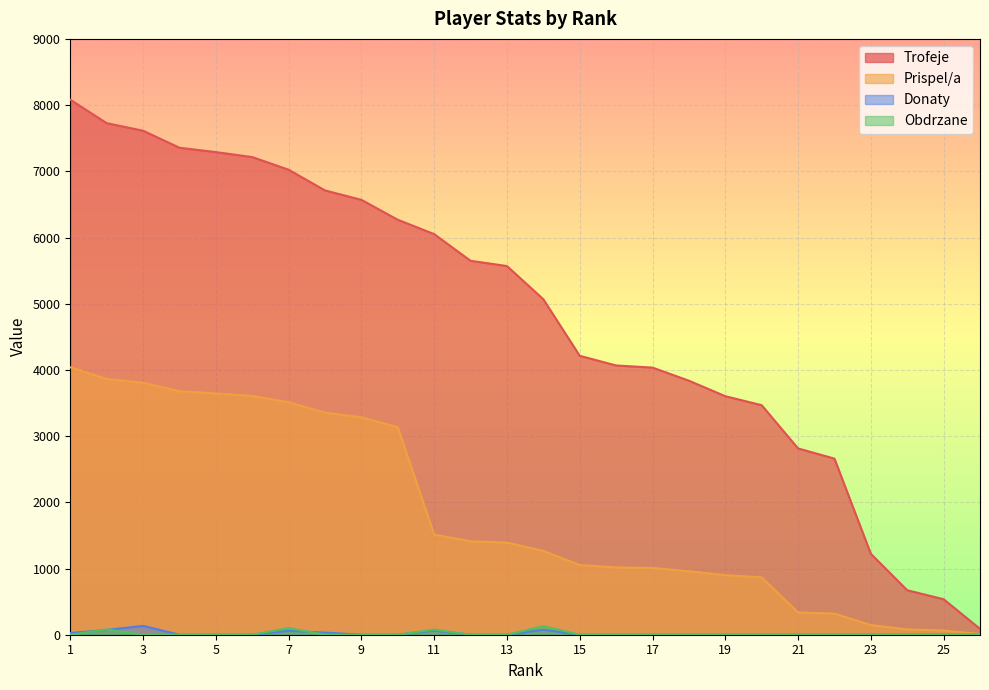

How many data points does each series have?

26